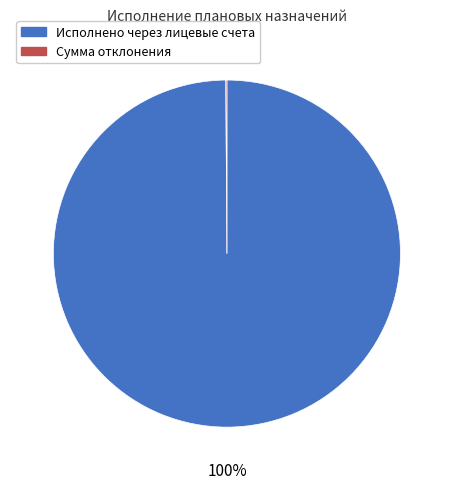

What percentage is the Исполнено через лицевые счета slice, to the nearest percent?

100%